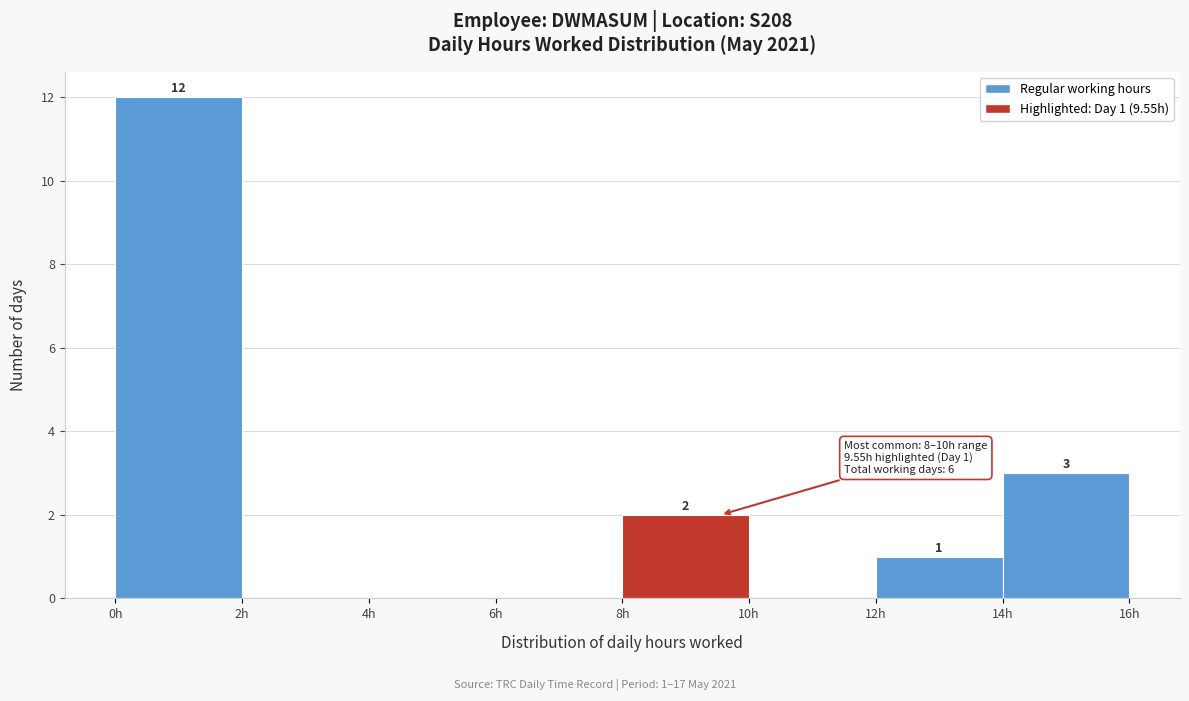

Which range on the x-axis has the tallest bar?

0 to 2